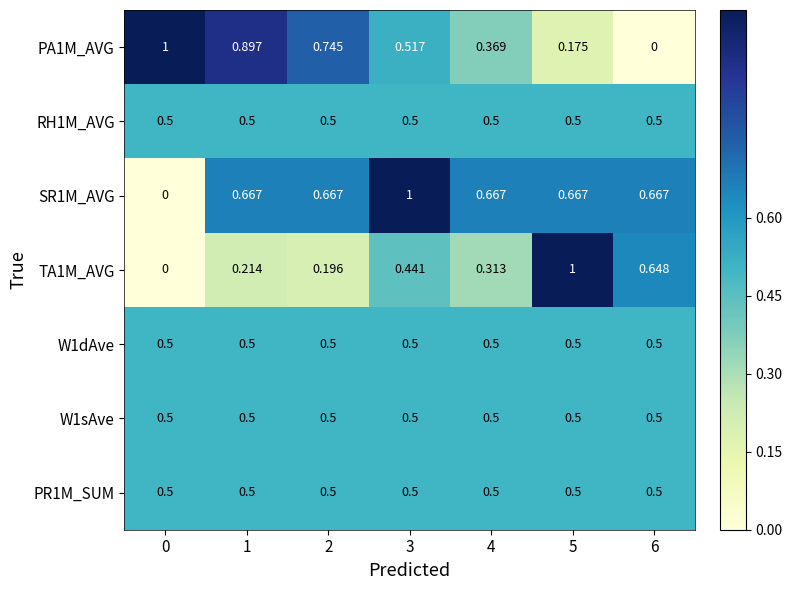

Count the number of data series in this chart.

7